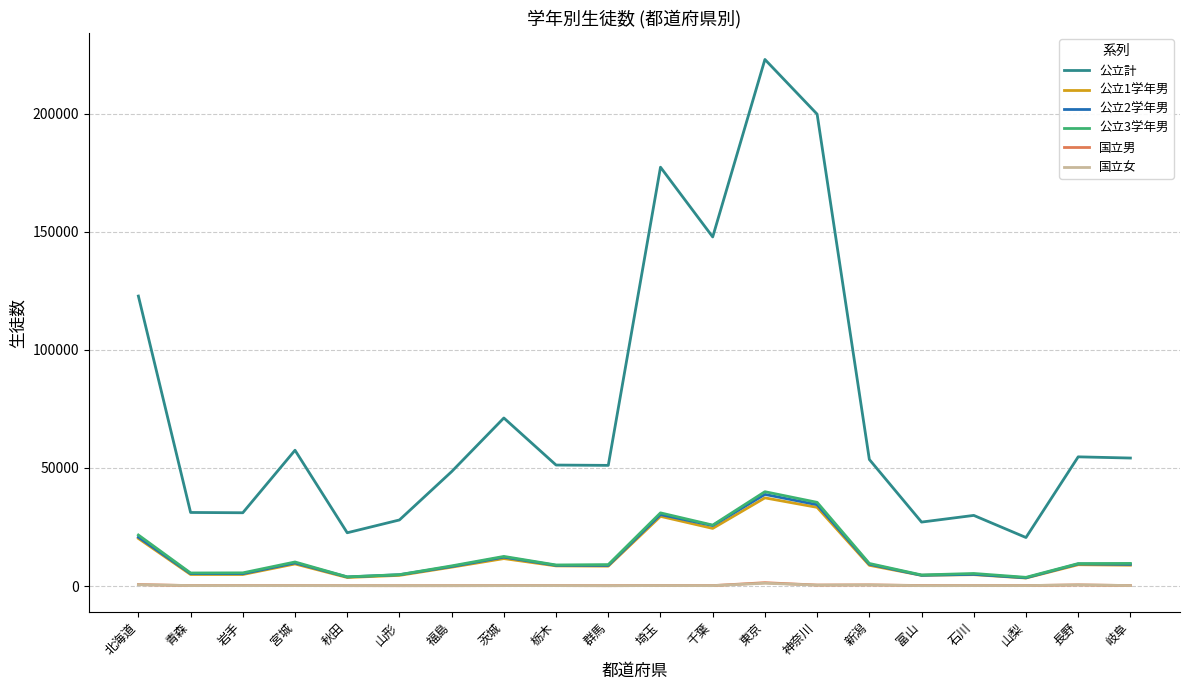

Between 東京 and 岐阜, which series saw the biggest shift?

公立計